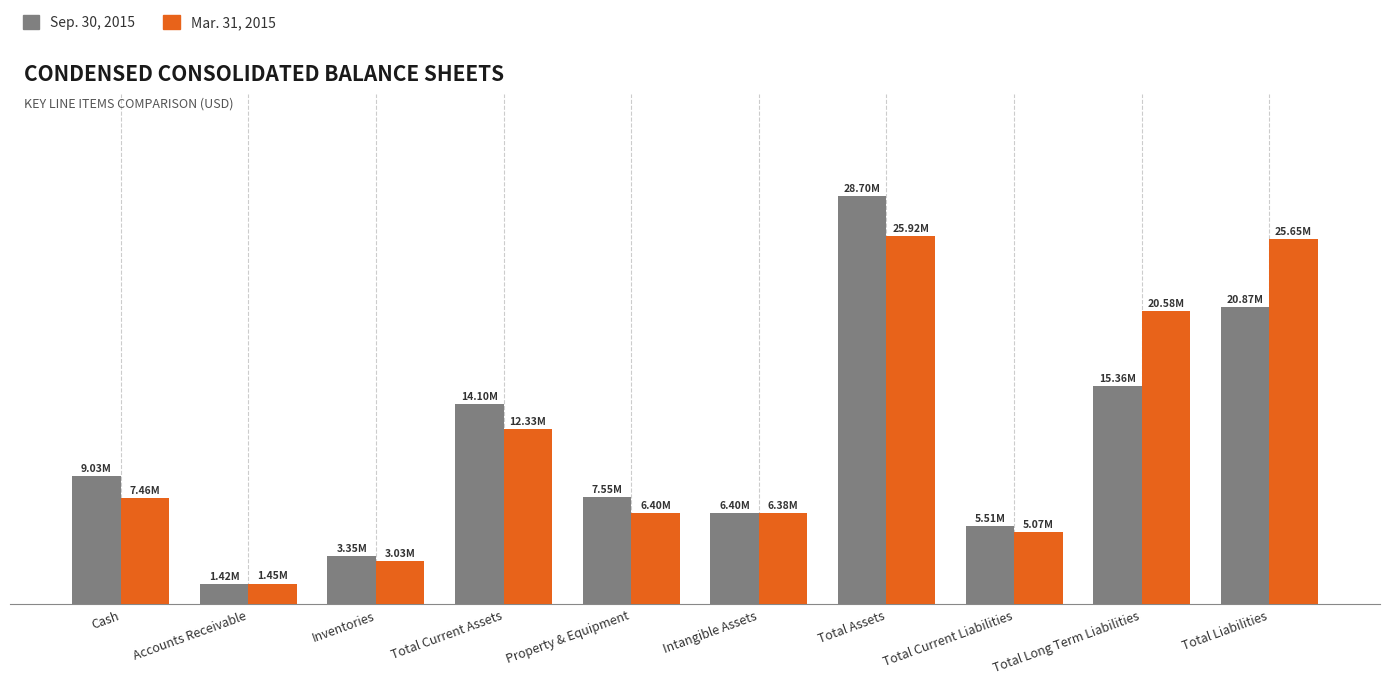

What position from the right is Intangible Assets?

5